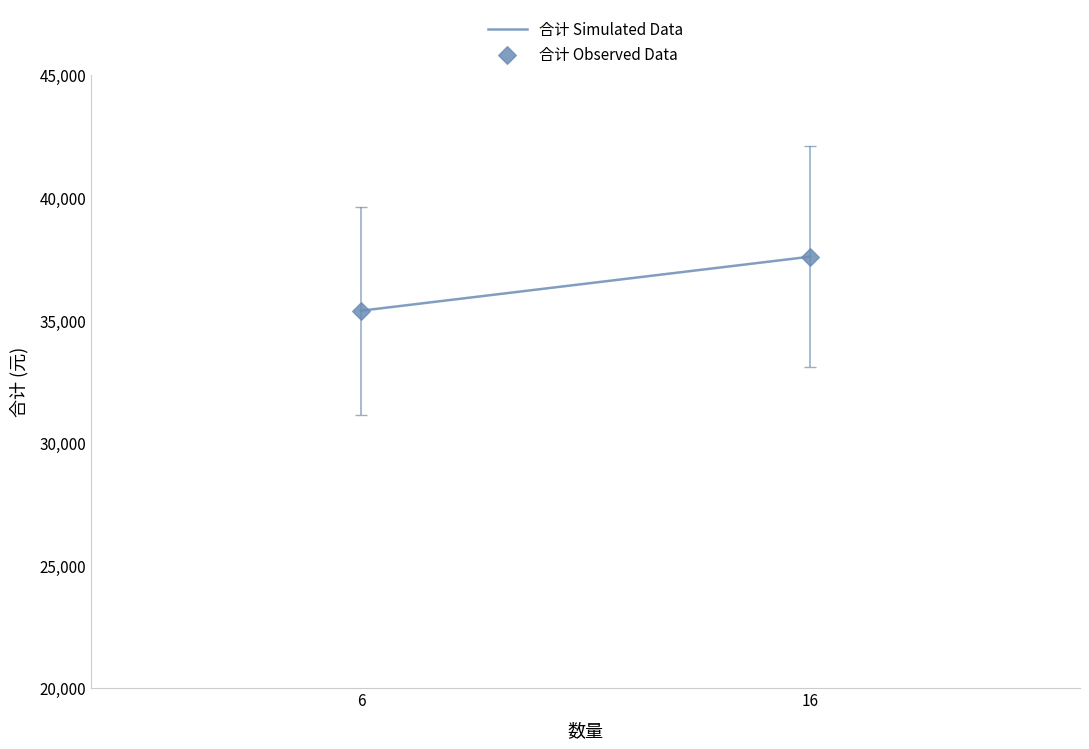

What is the range of Y values (max minus min)?

2206